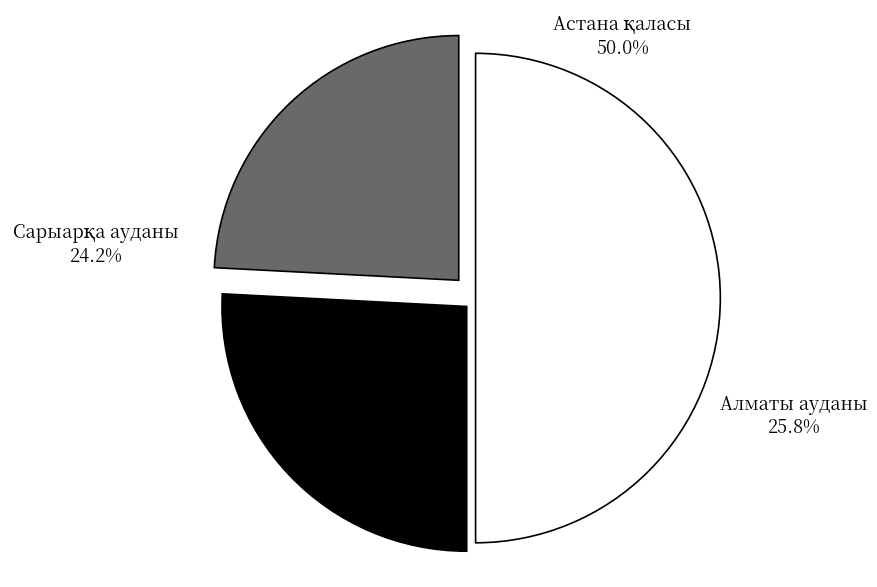

What percentage is NOT represented by Алматы ауданы?

74.2%